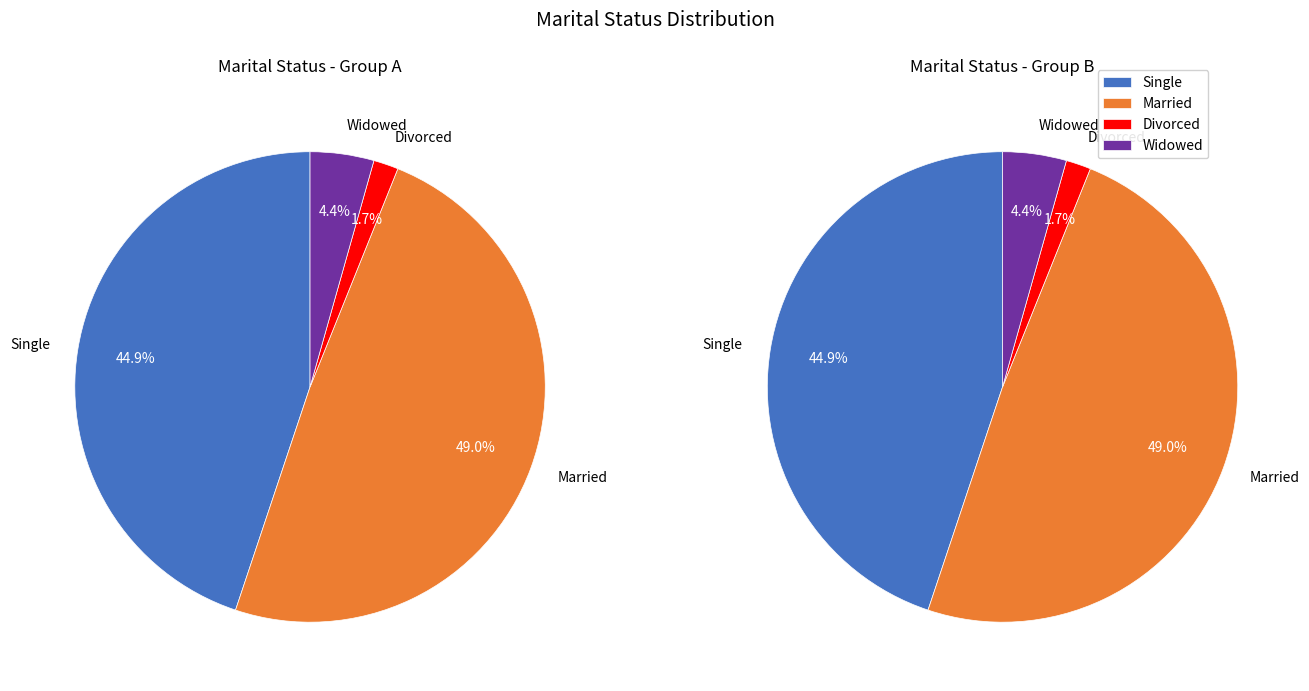

Is there any slice that represents more than half of the pie?

No